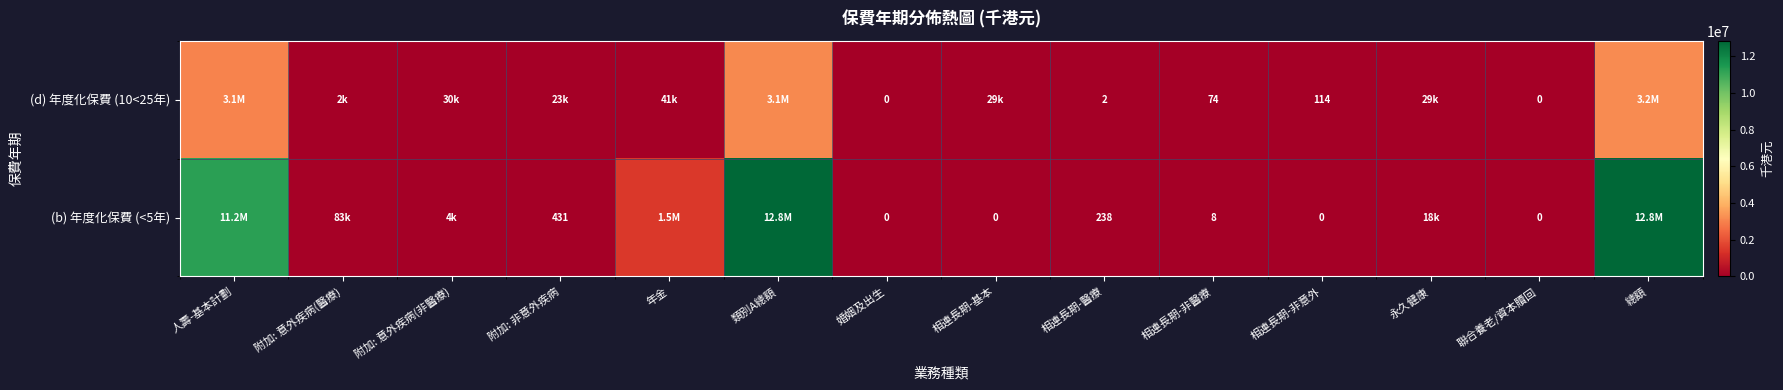

Is it true that (d) 年度化保費 (10<25年) equals 201 at 相連長期-非意外?

False